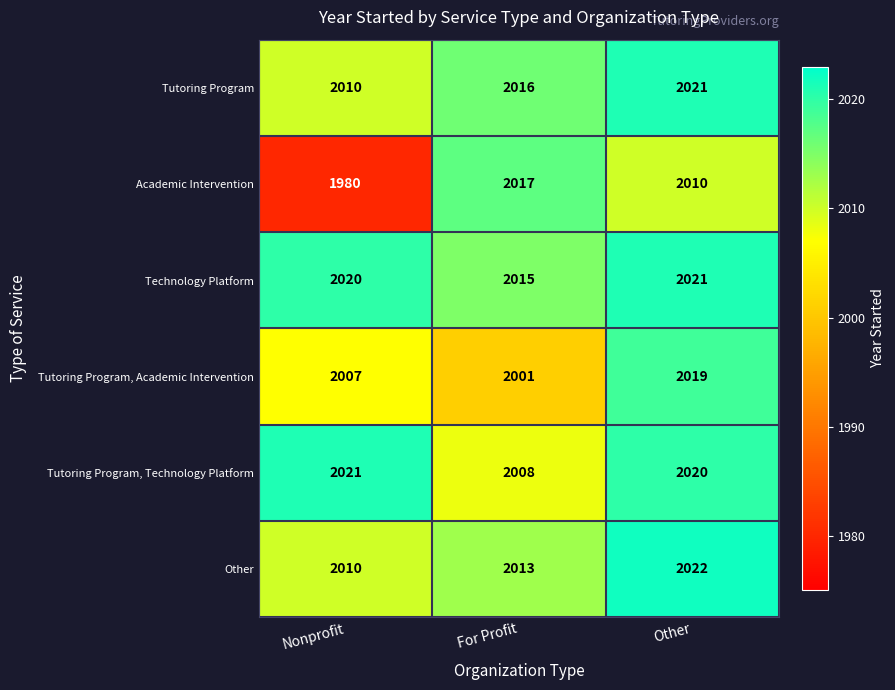

Count the number of data series in this chart.

6